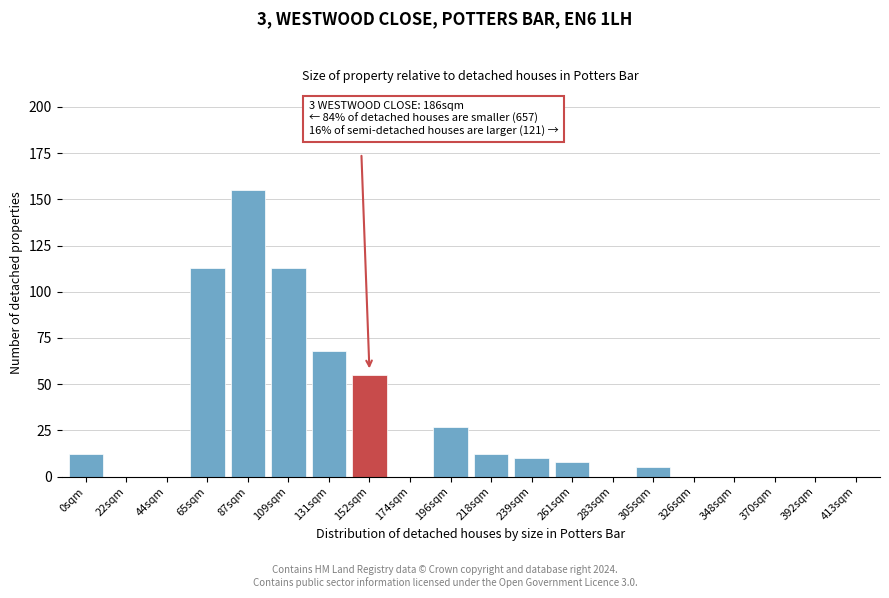

Reading left to right, extract all data points from this chart.

0sqm=12	22sqm=0	44sqm=0	65sqm=113	87sqm=155	109sqm=113	131sqm=68	152sqm=55	174sqm=0	196sqm=27	218sqm=12	239sqm=10	261sqm=8	283sqm=0	305sqm=5	326sqm=0	348sqm=0	370sqm=0	392sqm=0	413sqm=0